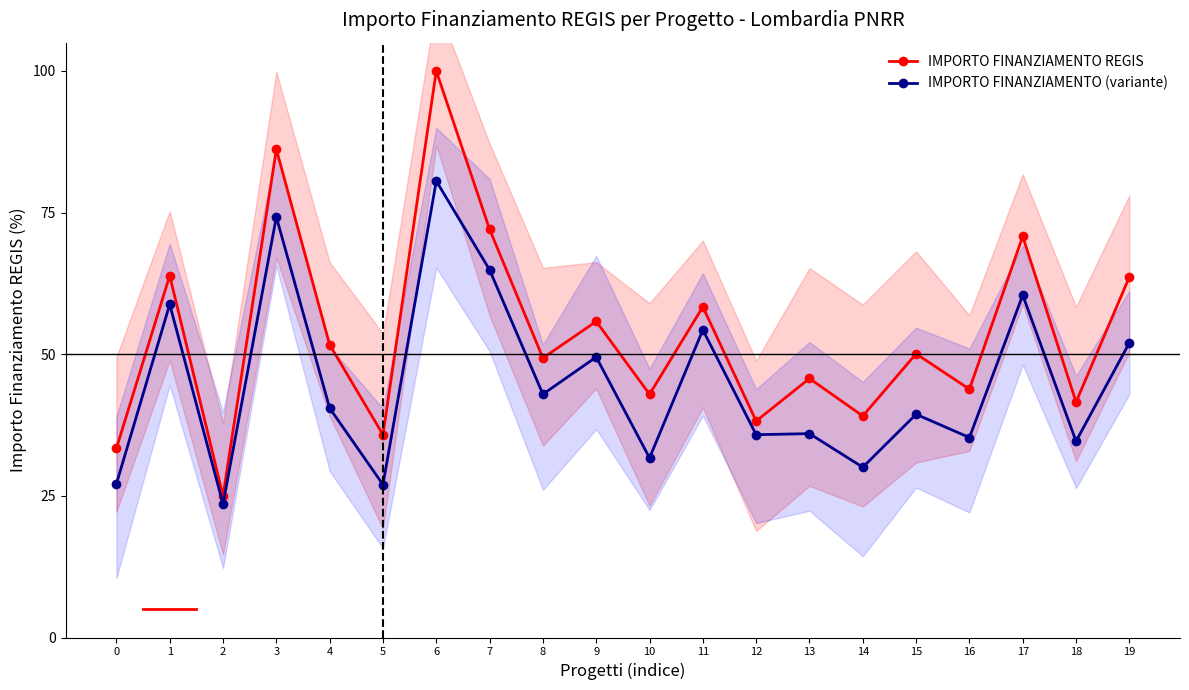

Between 9 and 17, which series saw the biggest shift?

IMPORTO FINANZIAMENTO REGIS